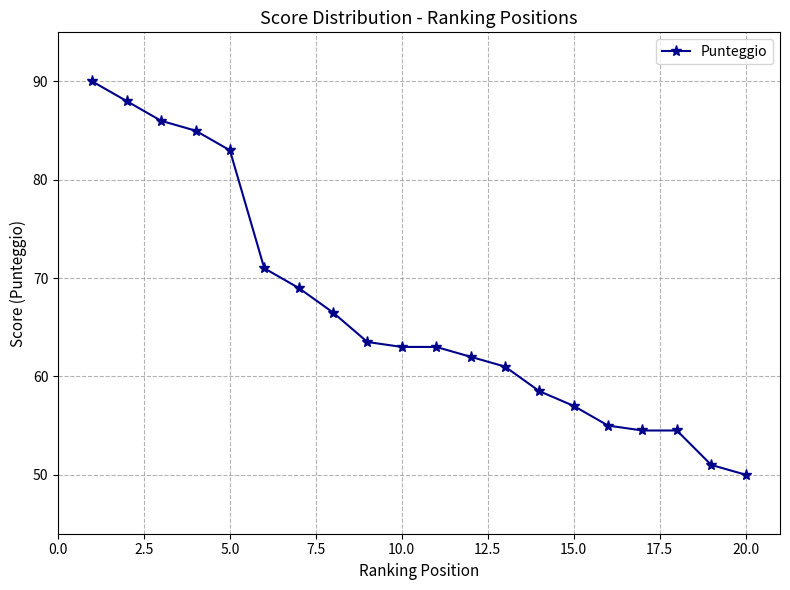

What is the smallest value displayed?

50.0